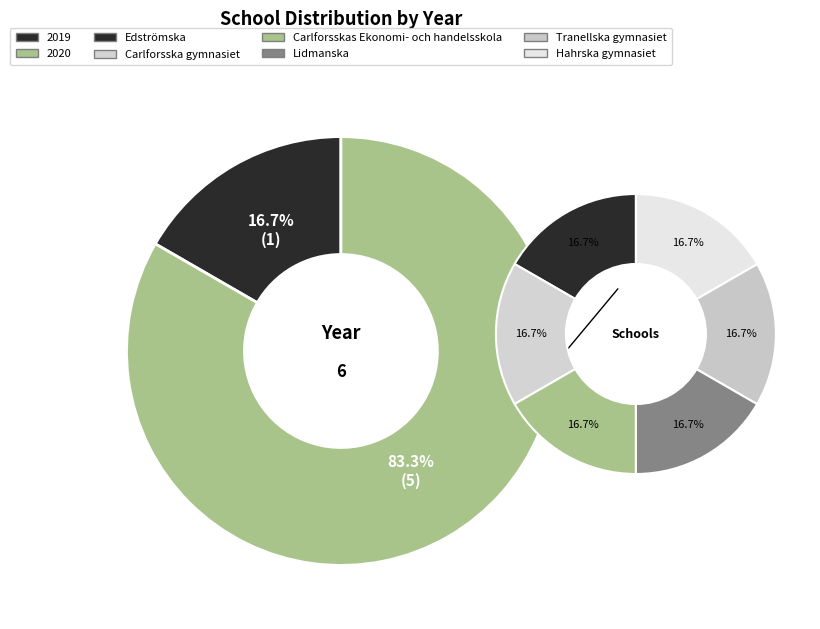

What portion of the pie excludes Edströmska?

83.3%